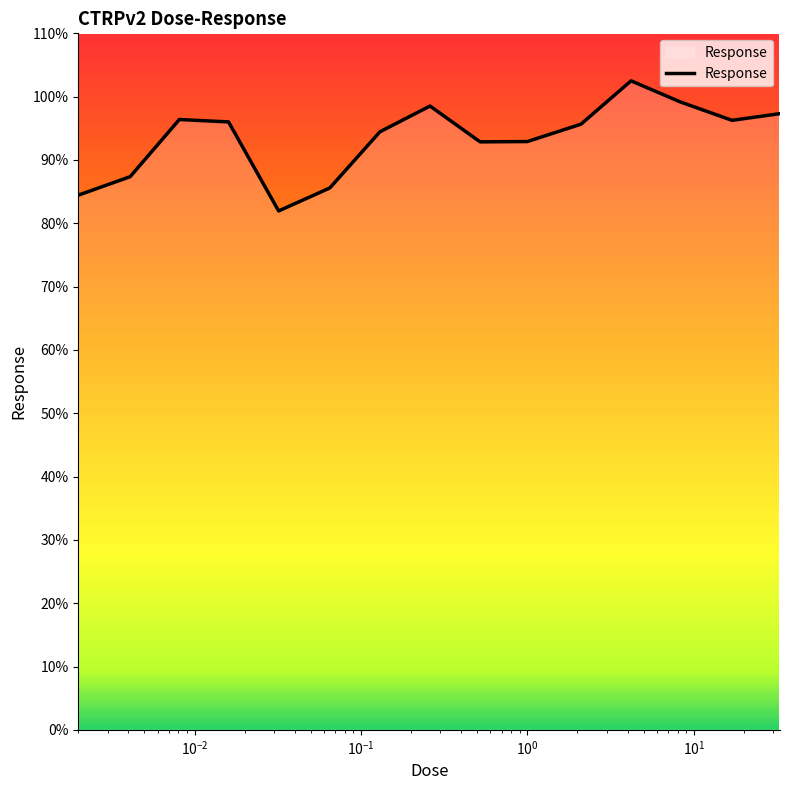

How many interior local peaks (higher than both neighbors) does the data have?

3